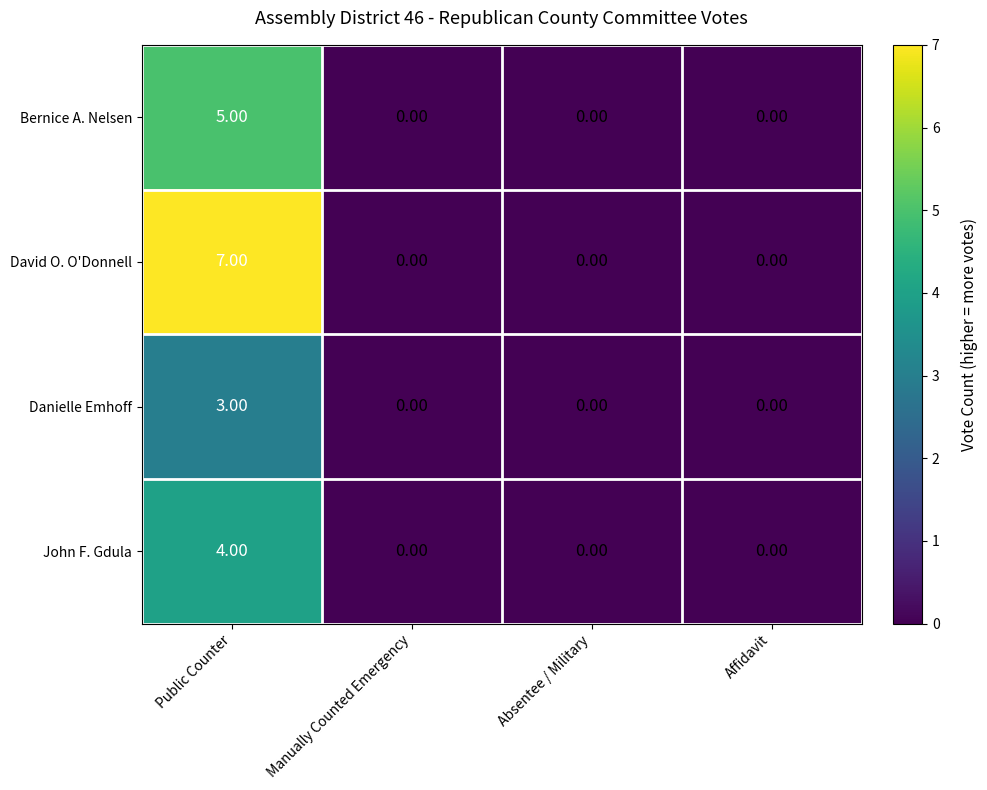

How many series are shown in this chart?

4